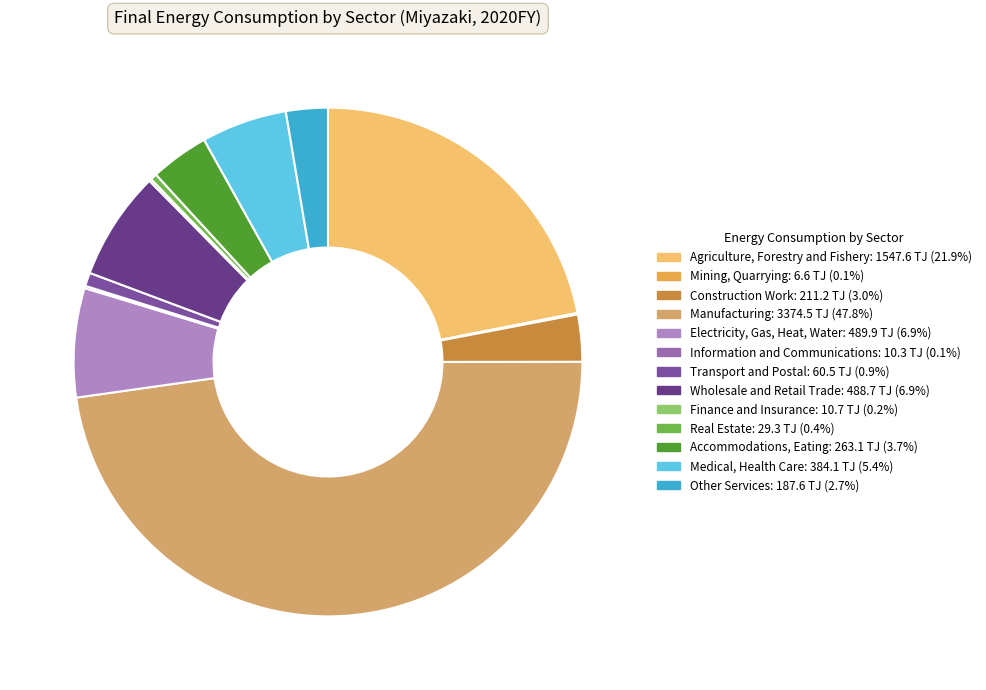

How many segments does this pie chart have?

13